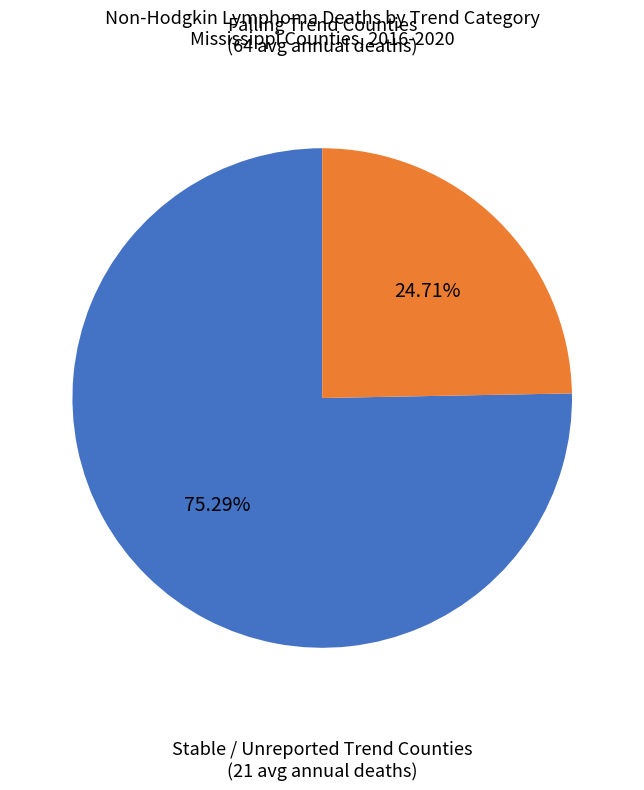

Is there any slice that represents more than half of the pie?

Yes